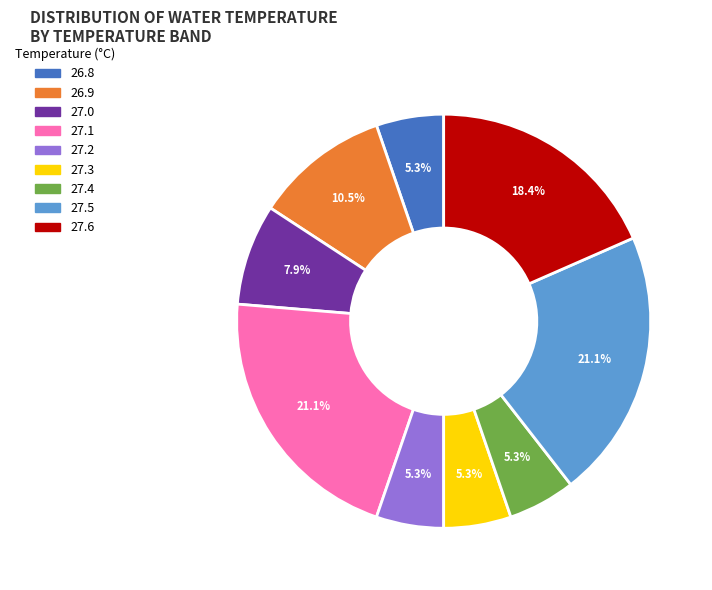

What percentage is NOT represented by 27.2?

94.7%